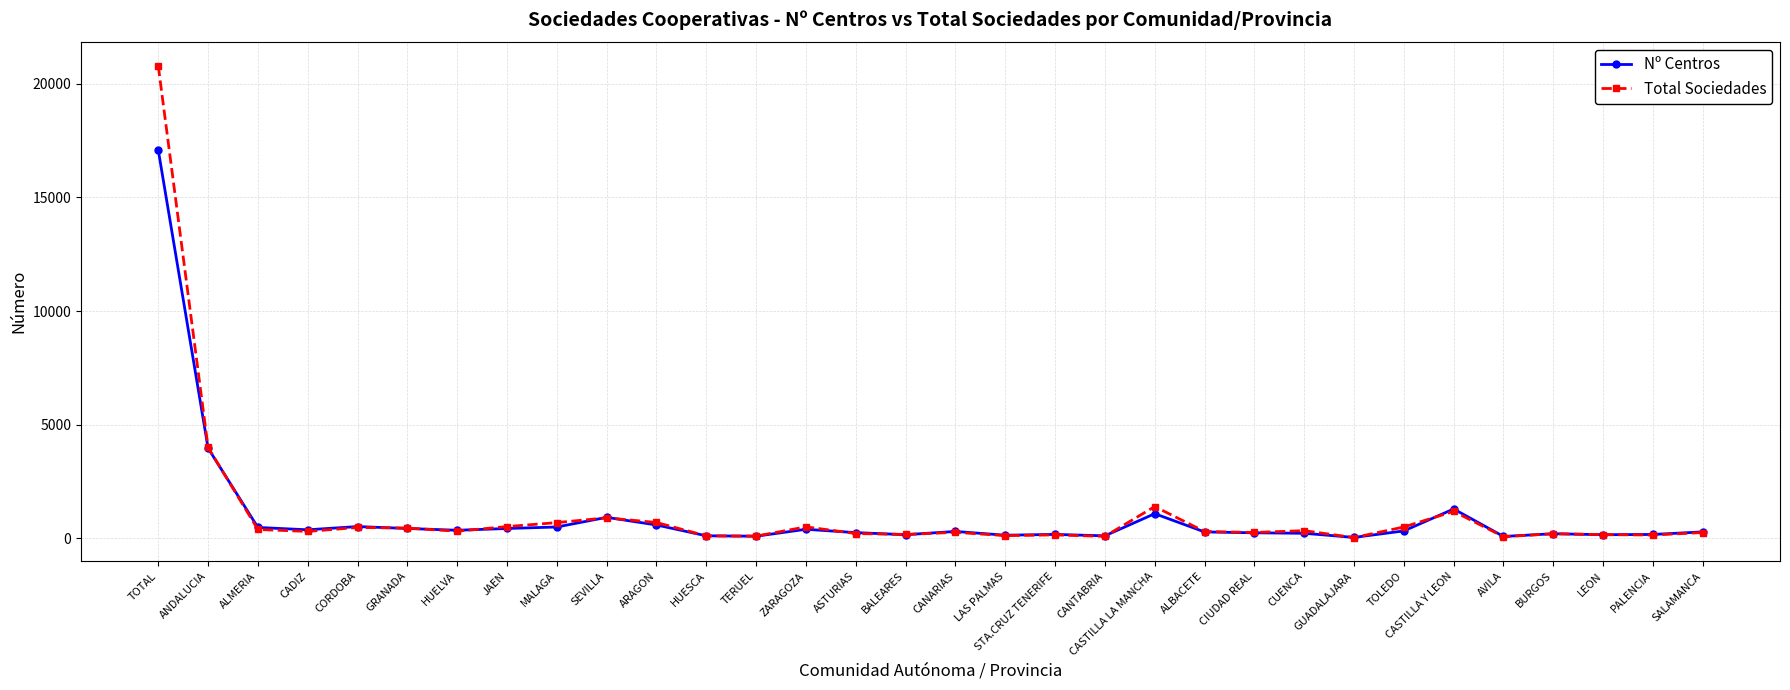

What is the label of the 25th point from the right?

JAEN